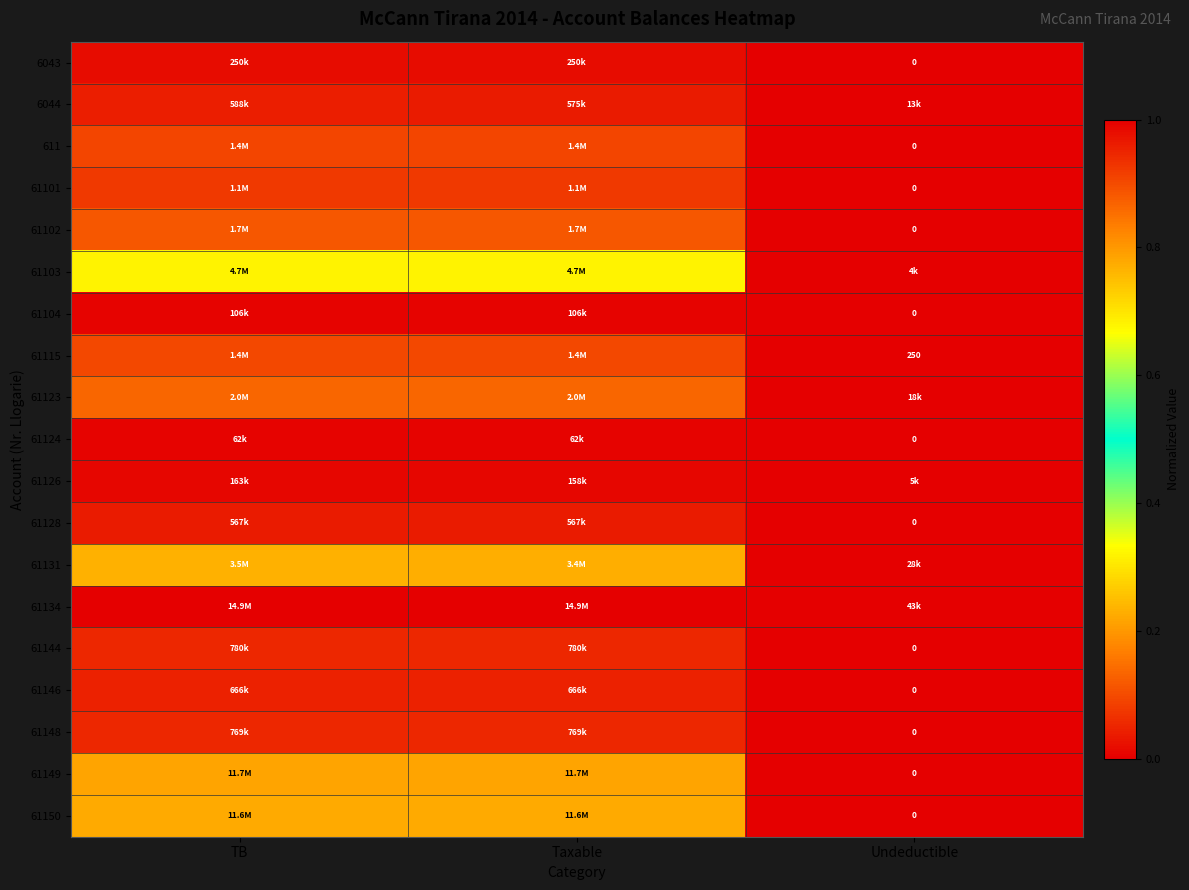

Rank the series at Taxable from lowest to highest value.

61124, 61104, 61126, 6043, 61128, 6044, 61146, 61148, 61144, 61101, 611, 61115, 61102, 61123, 61131, 61103, 61150, 61149, 61134